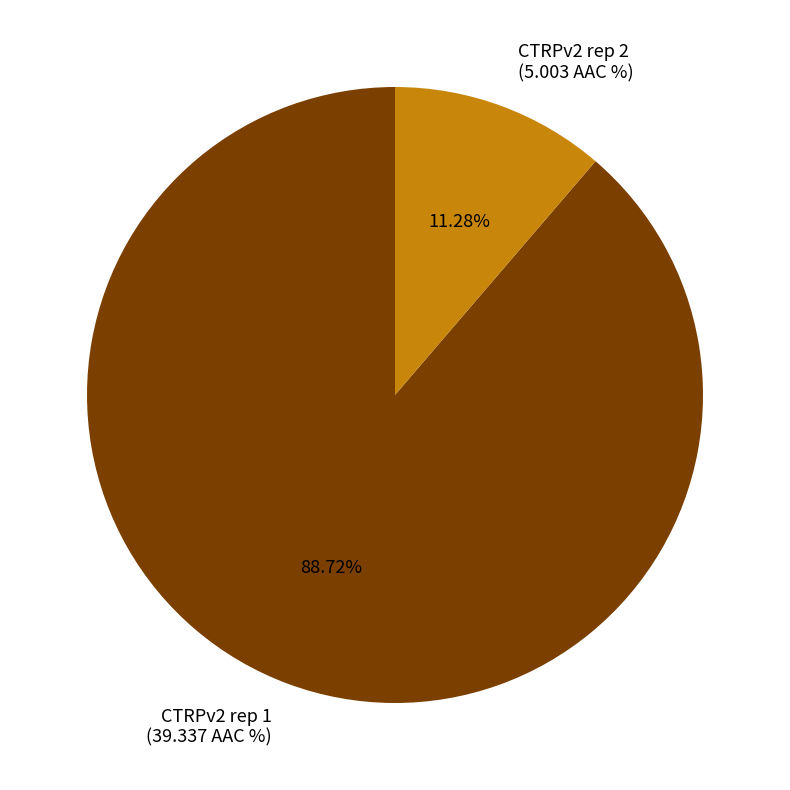

The CTRPv2 rep 2 slice represents 11% of the pie. True or false?

True